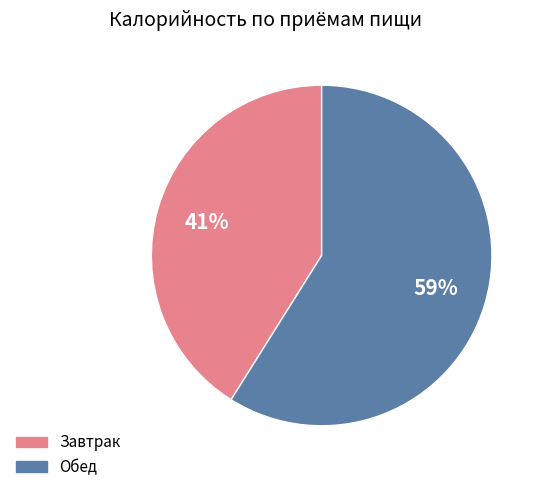

Which category has the biggest portion of the pie?

Обед